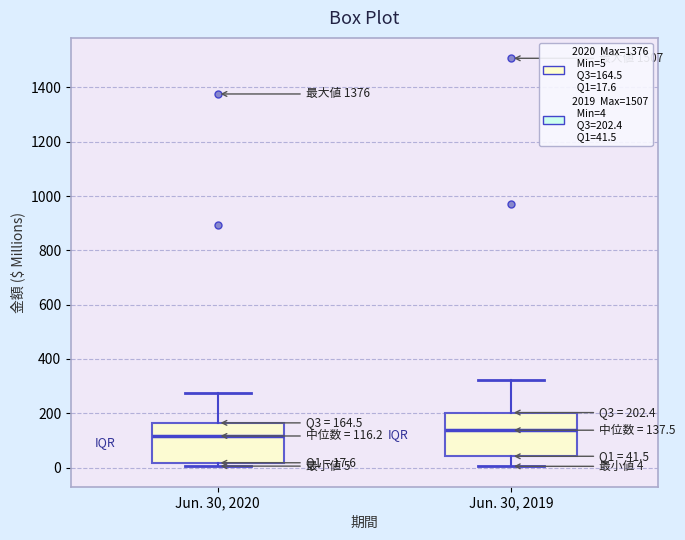

Which box's median line is the highest?

Jun. 30, 2019